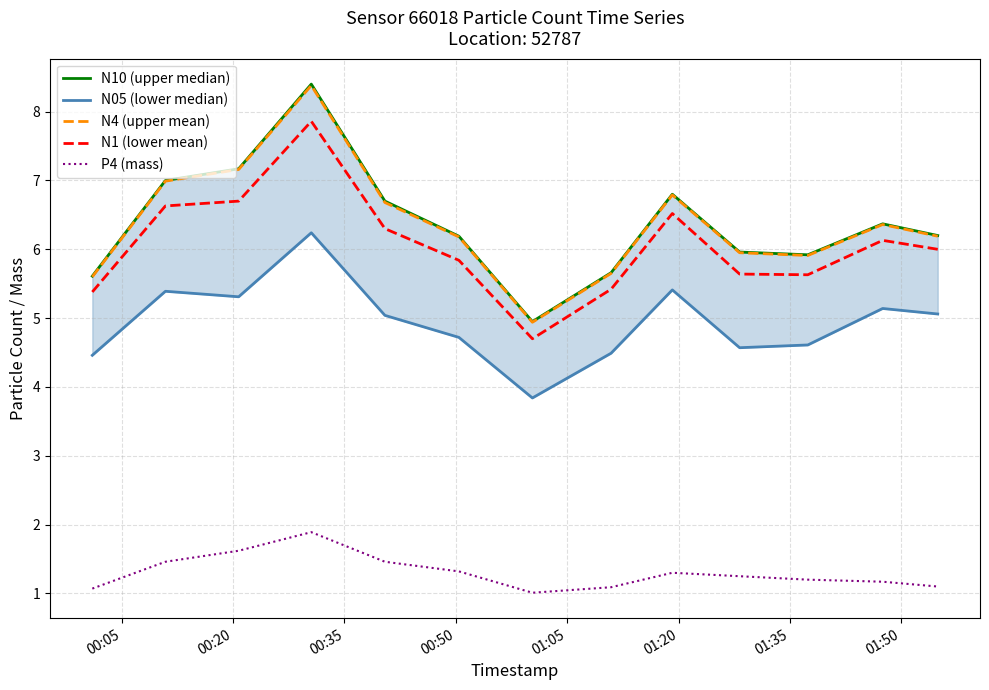

True or false: N1 (lower mean) and N4 (upper mean) intersect in this chart.

False